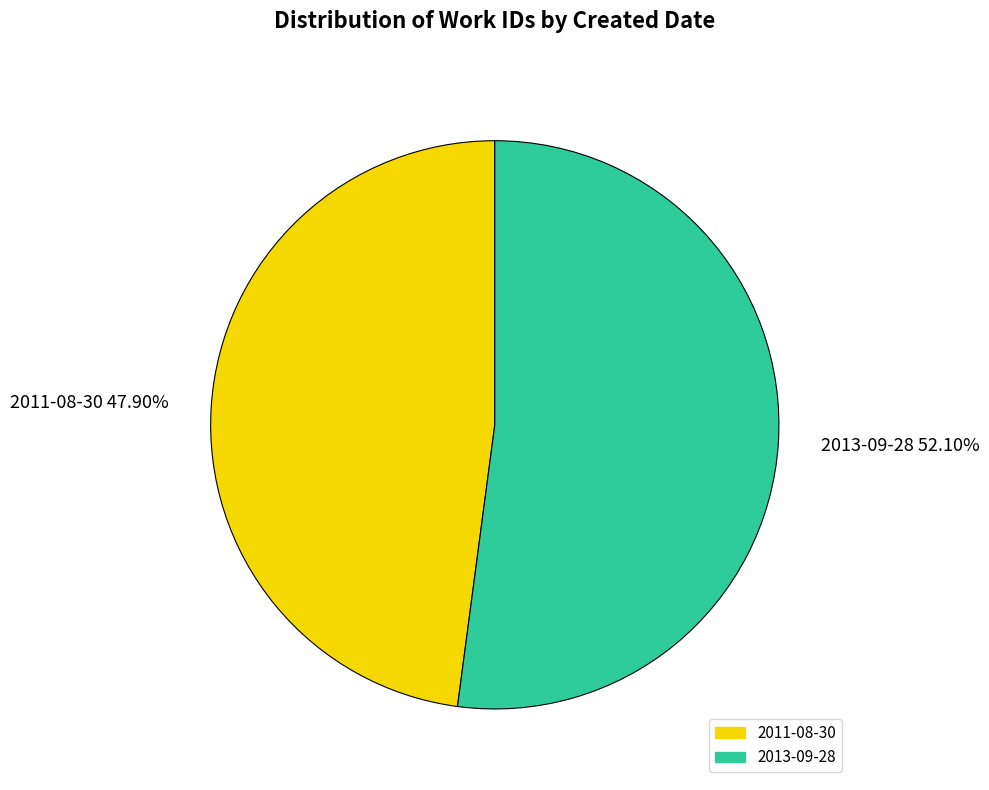

To the nearest percent, what is the average slice percentage?

50%